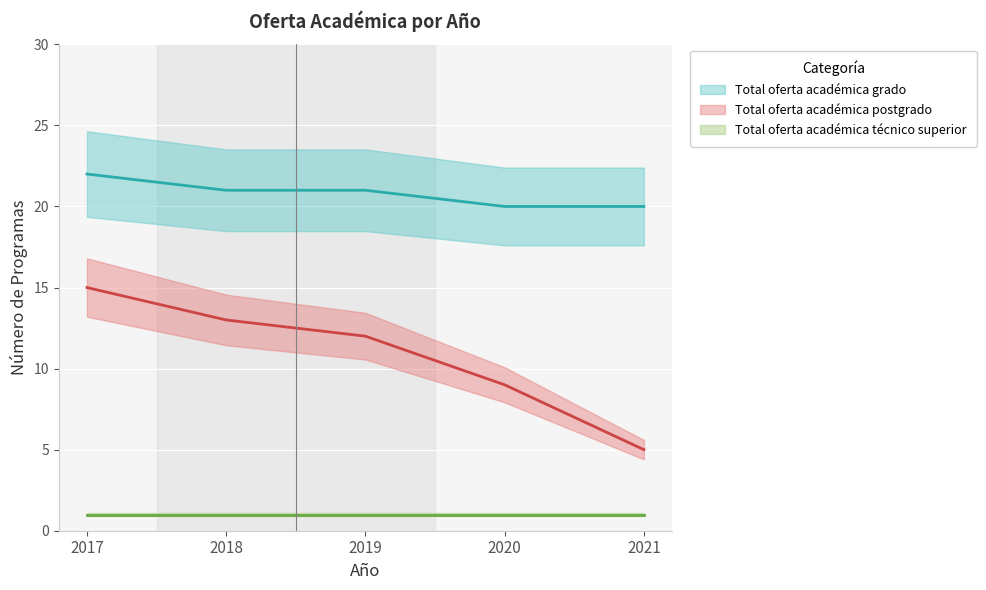

Read the Total oferta académica postgrado value at 2018, to the nearest 5.

15